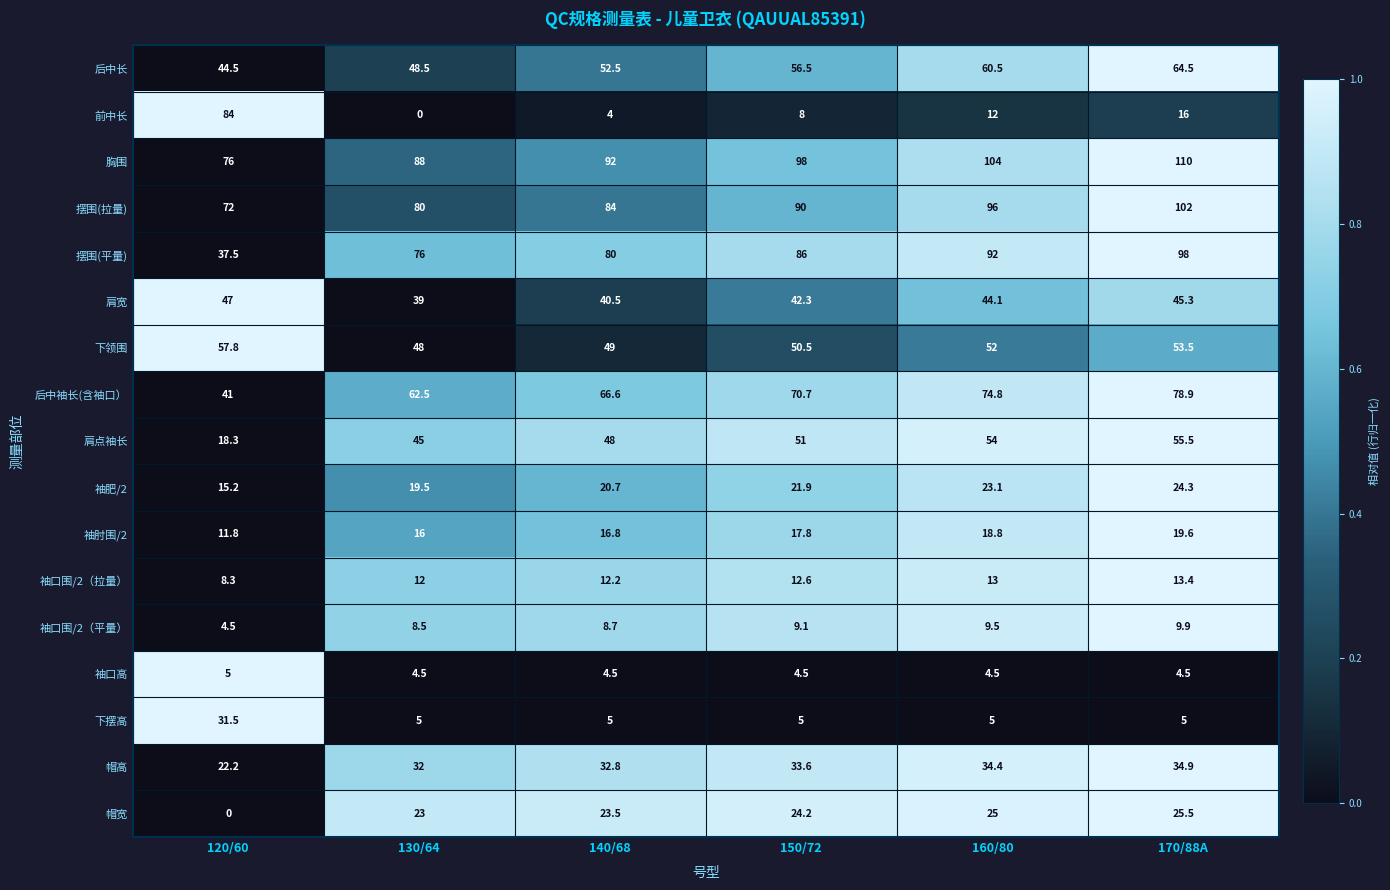

Where is 下领围 nearest to the value 52?

160/80